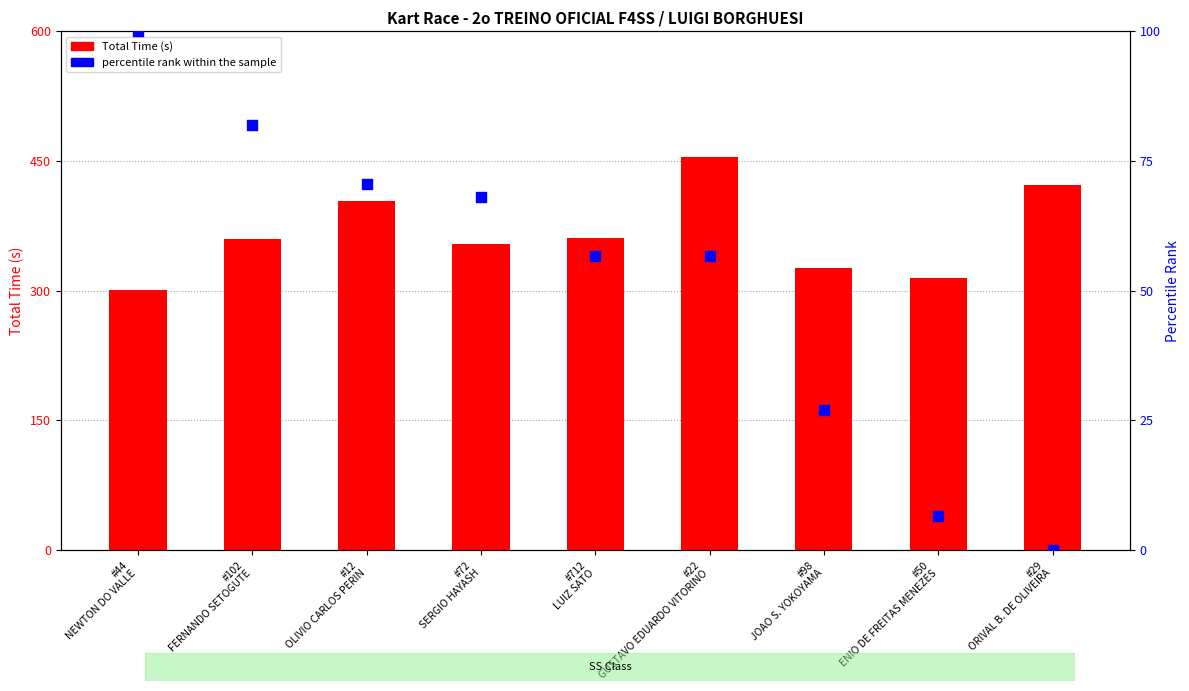

Which series has the widest spread of Y values?

Total Time